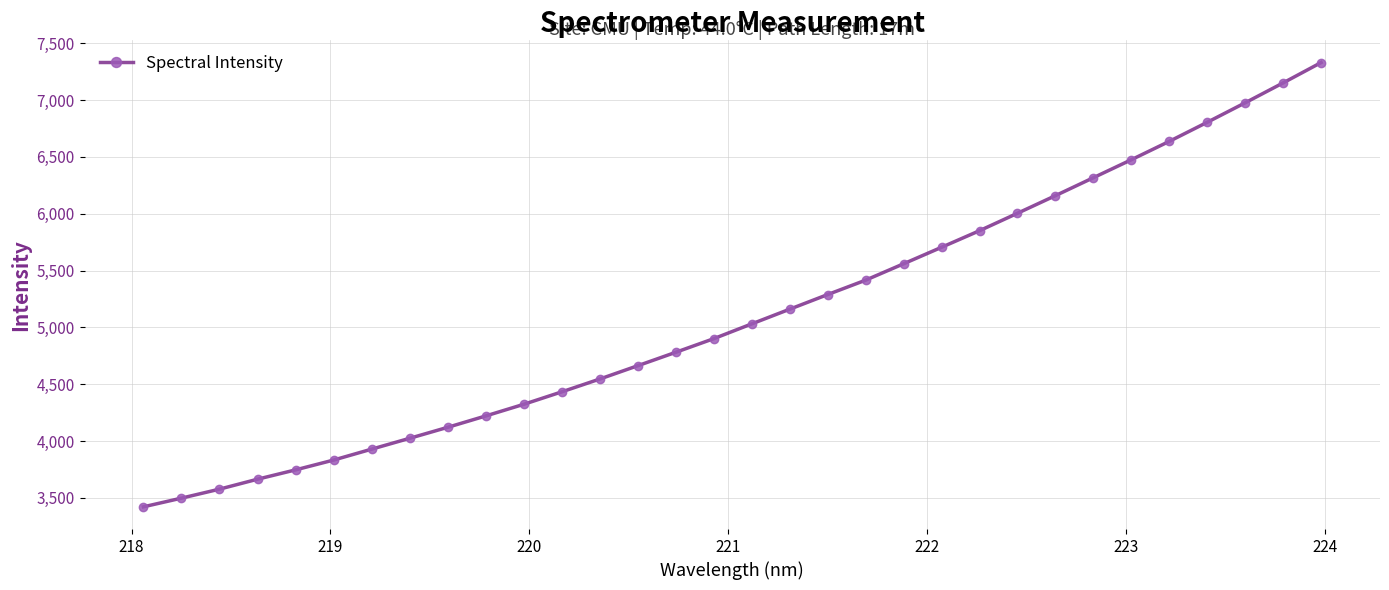

What is the average value?

5110.6